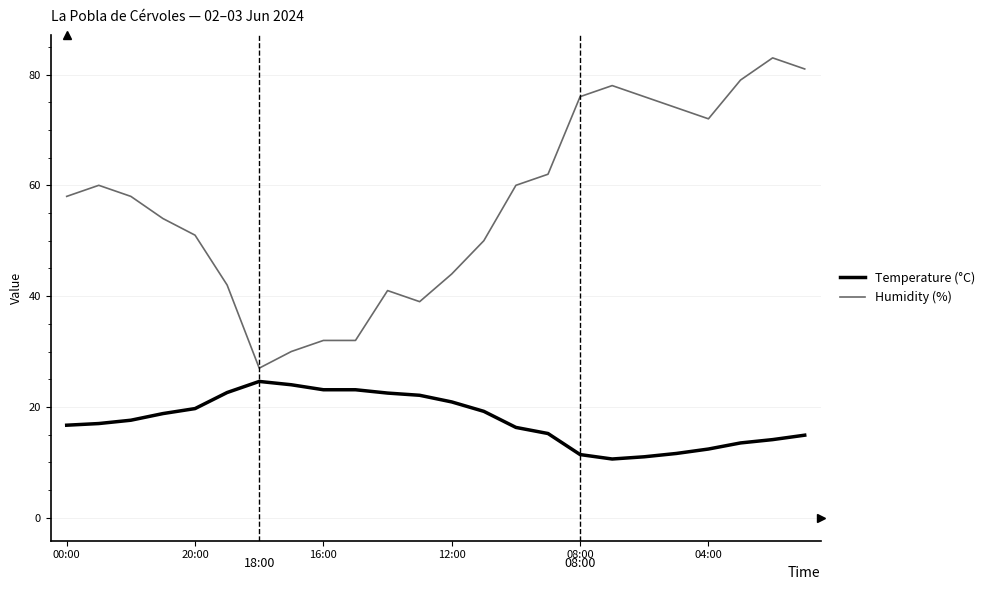

True or false: Temperature (°C) and Humidity (%) intersect in this chart.

False